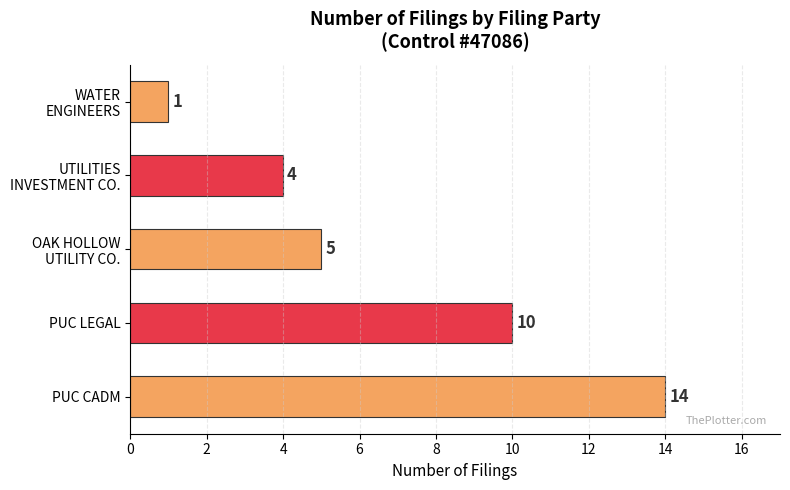

The value at PUC CADM is 25. True or false?

False